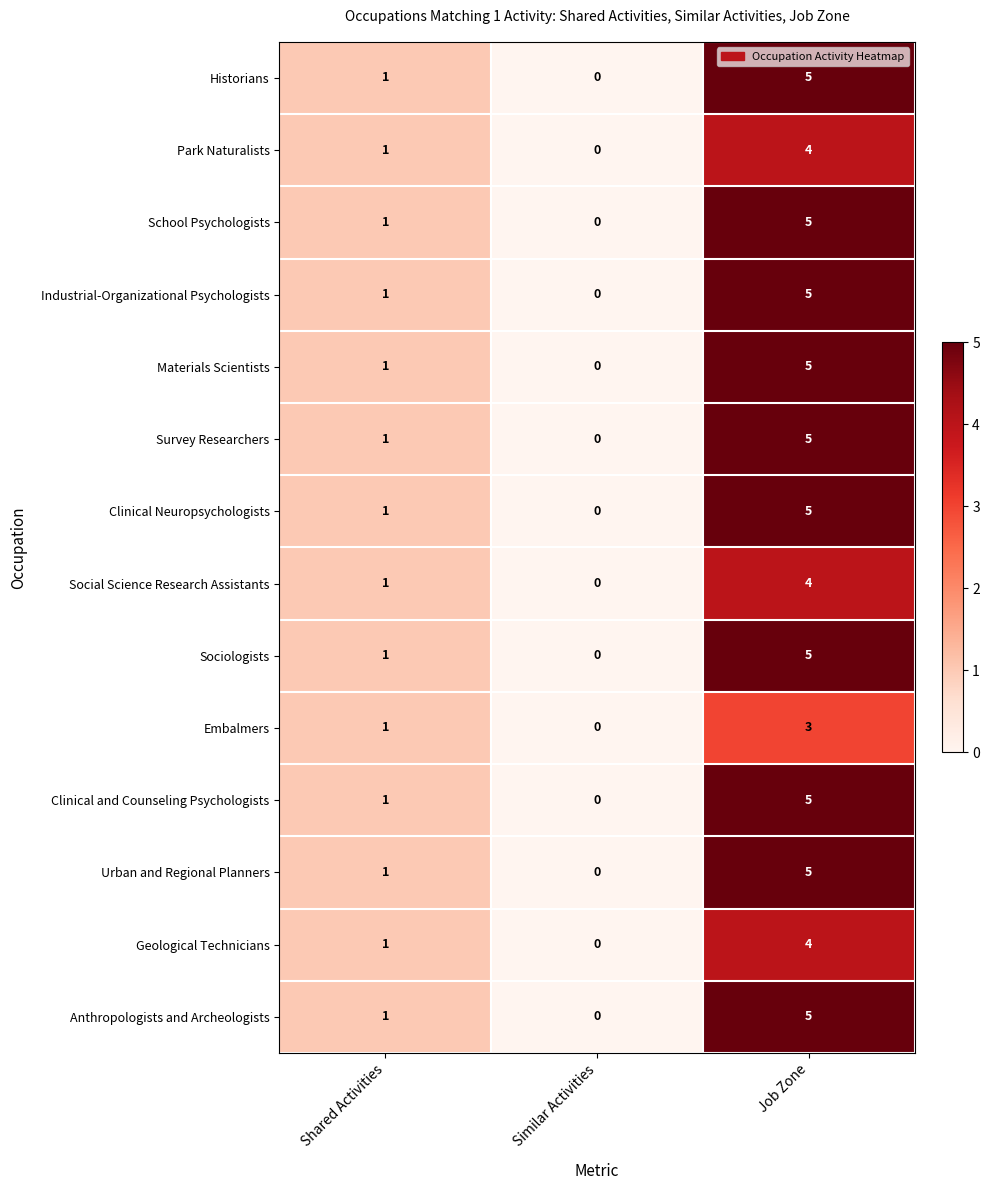

Which label corresponds to the smallest value in the chart?

Similar Activities